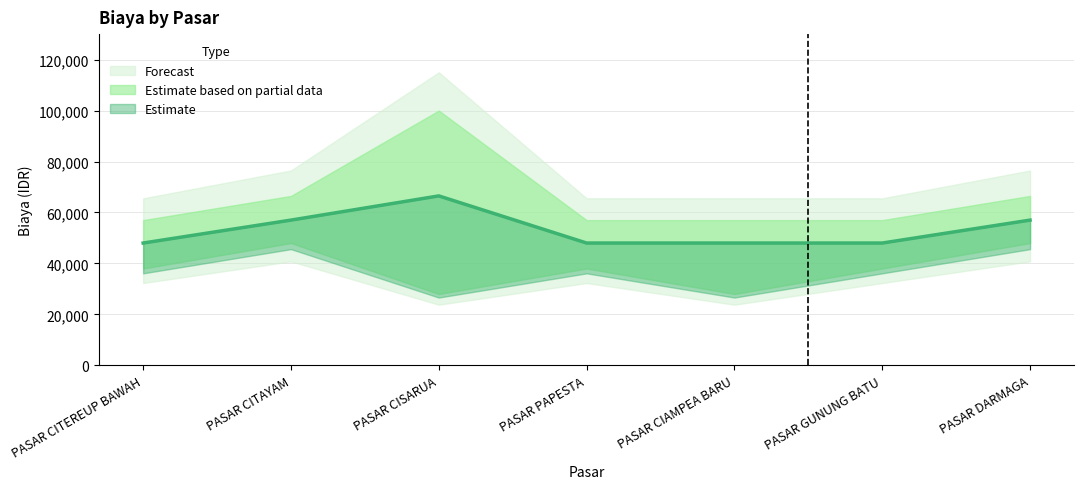

True or false: BIAYA_lower and BIAYA_upper intersect in this chart.

False